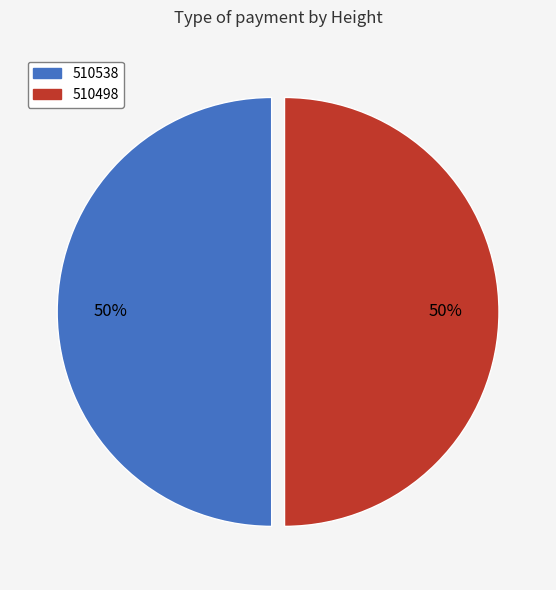

Combined, do 510498 and 510538 account for over 50%?

Yes